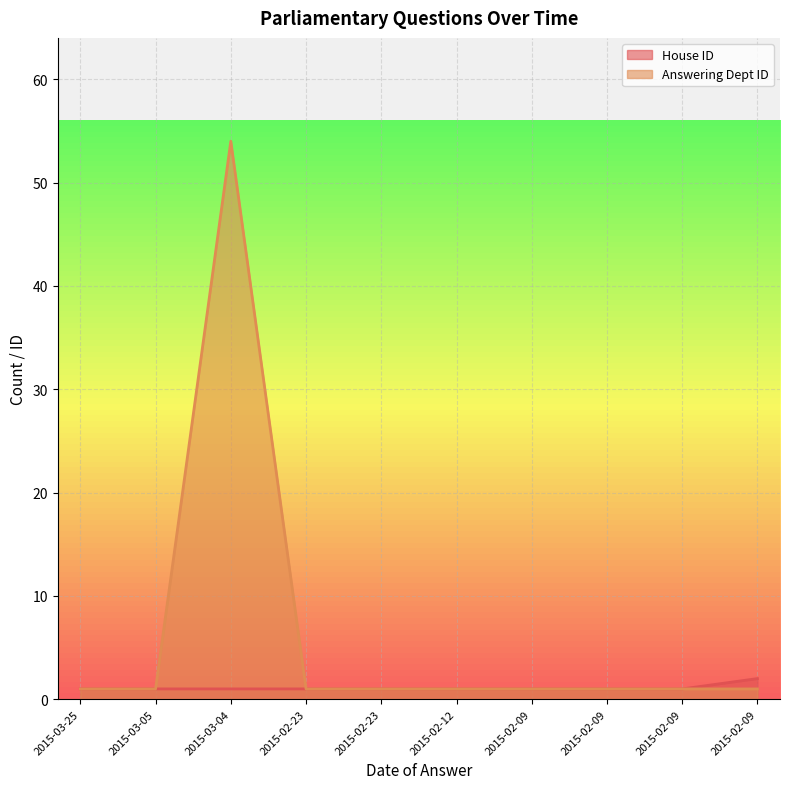

What are all the series names shown in the legend?

House ID, Answering Dept ID